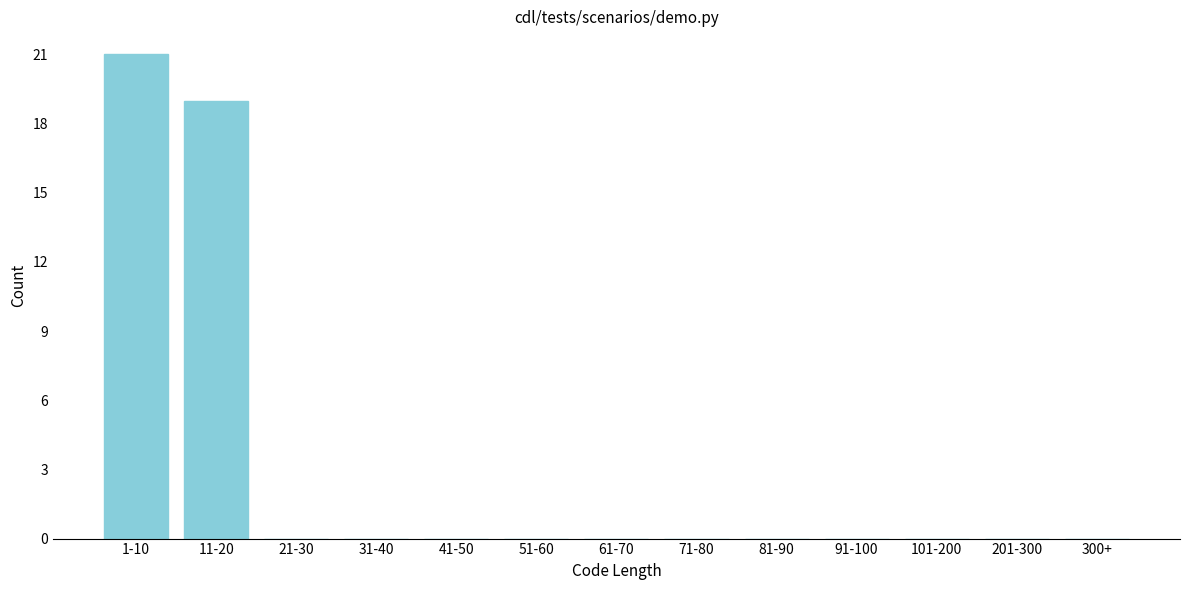

Reading right to left, what are all the values shown in this chart?

300+=0	201-300=0	101-200=0	91-100=0	81-90=0	71-80=0	61-70=0	51-60=0	41-50=0	31-40=0	21-30=0	11-20=19	1-10=21